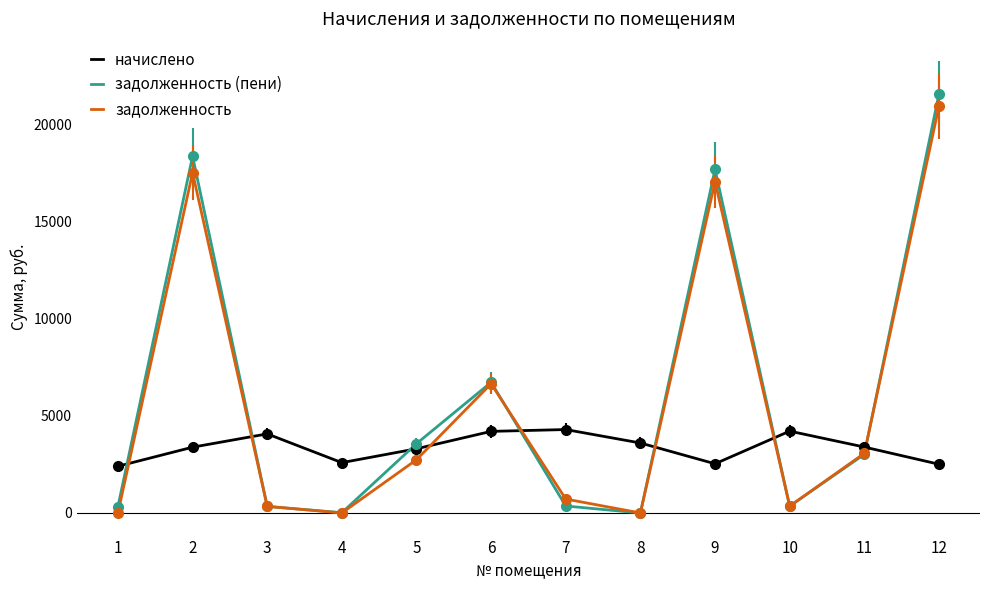

The value of задолженность (пени) at 6 is 6724.1. True or false?

True